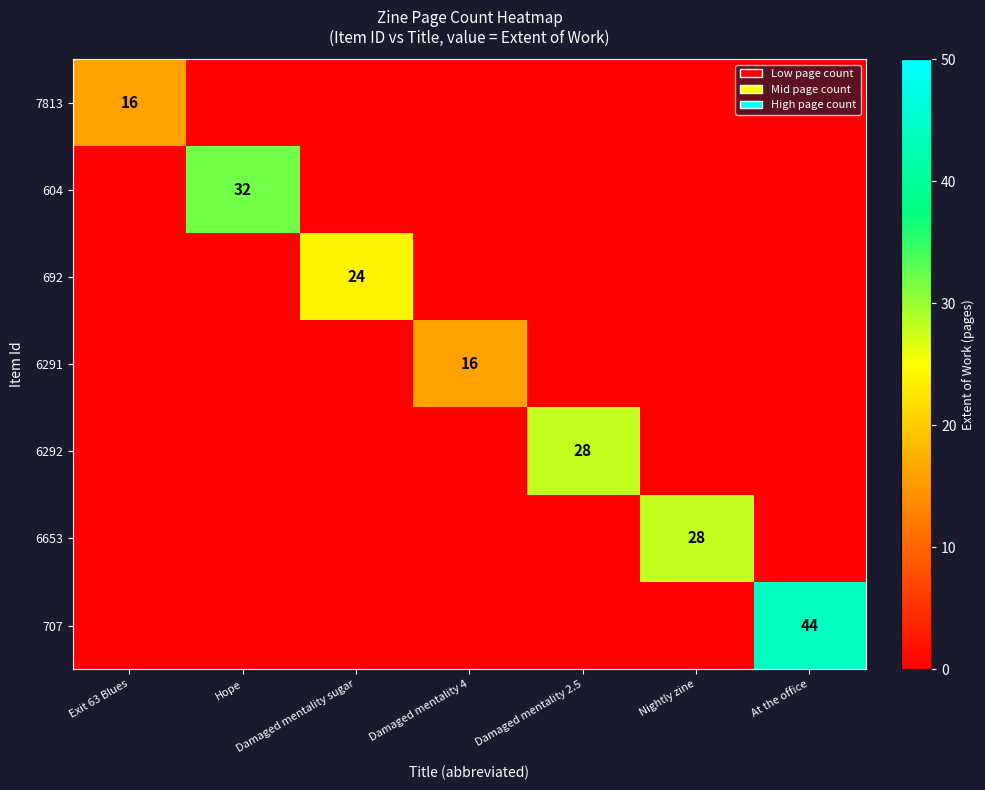

What is the difference between the maximum and second lowest values in the 707 series?

44